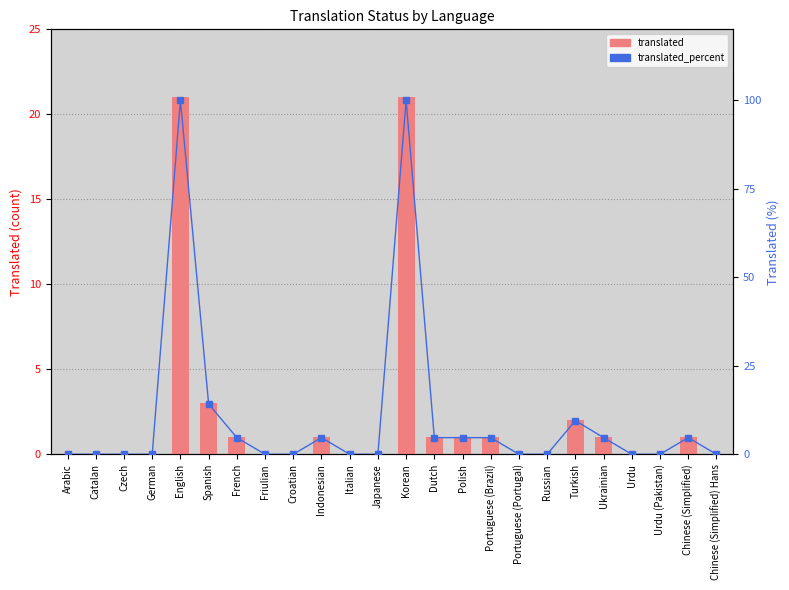

What is the average value of the translated series?

2.2